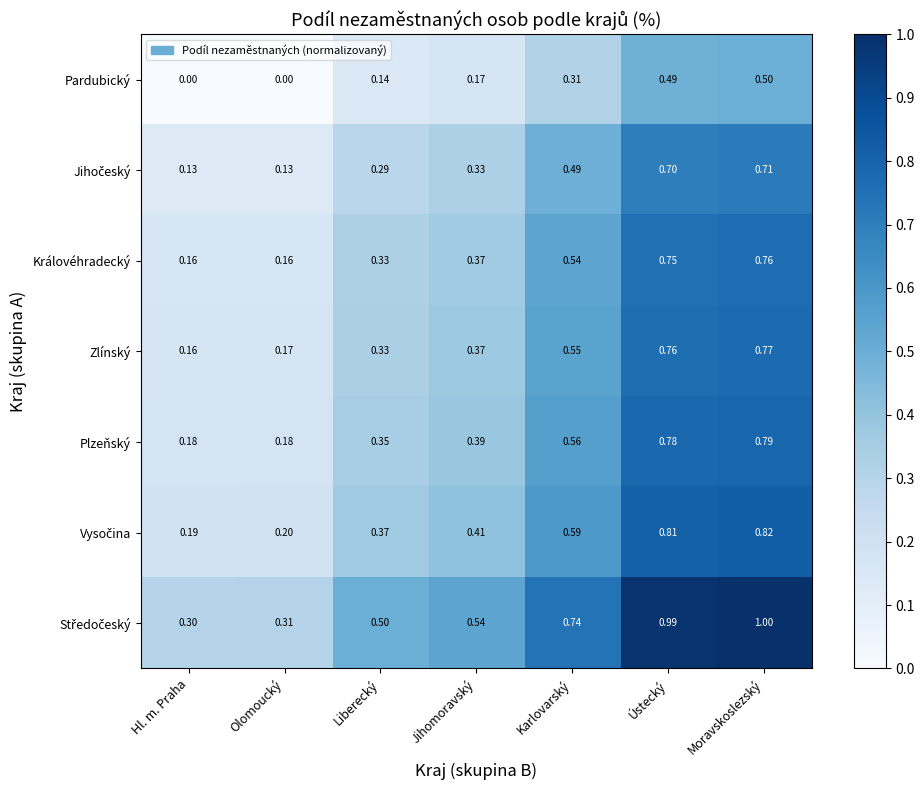

List the labels in order of Zlínský value, largest first.

Moravskoslezský, Ústecký, Karlovarský, Jihomoravský, Liberecký, Olomoucký, Hl. m. Praha